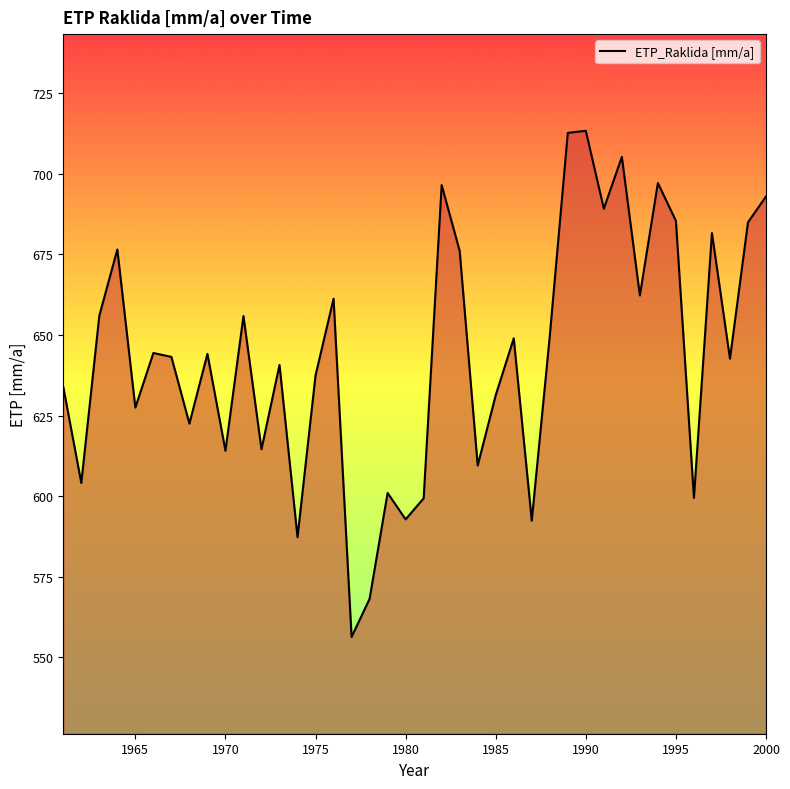

What is the smallest value displayed?

556.3